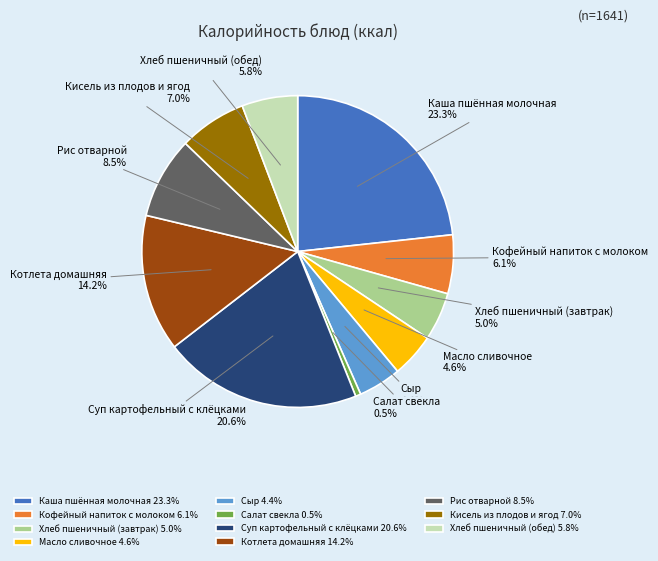

How many segments does this pie chart have?

11